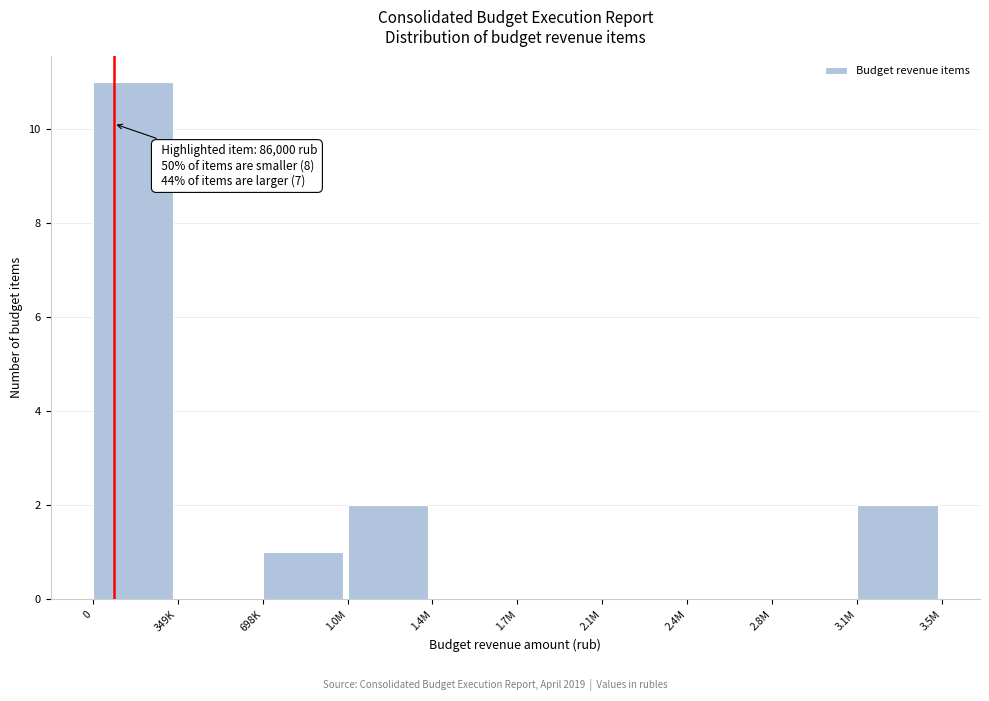

Reading left to right, what are all the values shown in this chart?

0=11	349K=0	698K=1	1.0M=2	1.4M=0	1.7M=0	2.1M=0	2.4M=0	2.8M=0	3.1M=2